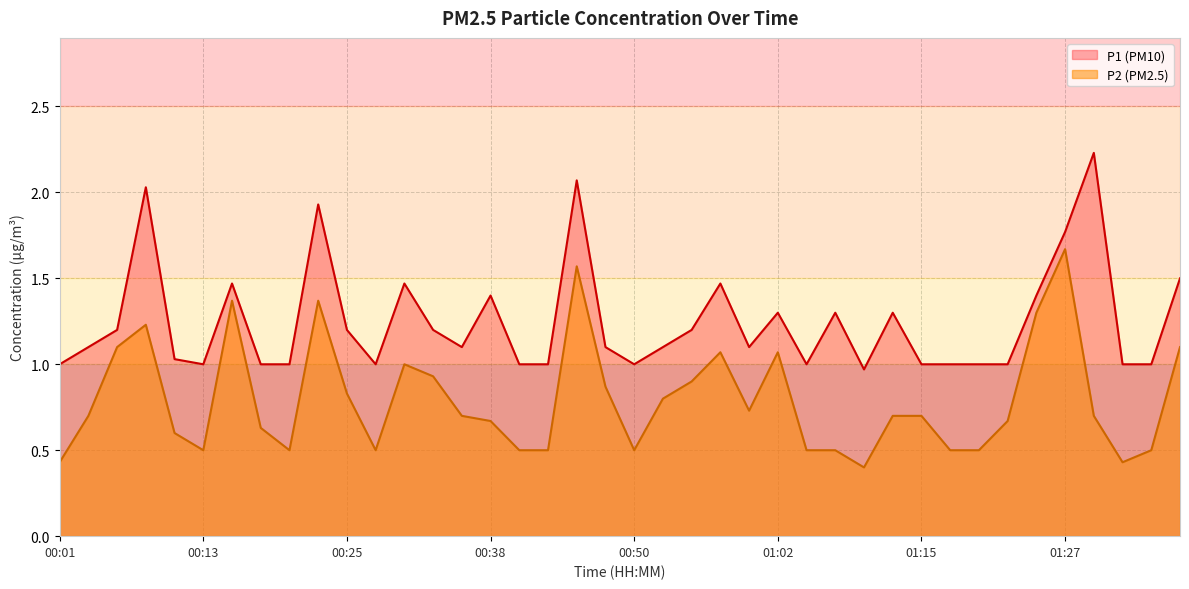

Which has a higher value, 00:30 or 01:27?

01:27